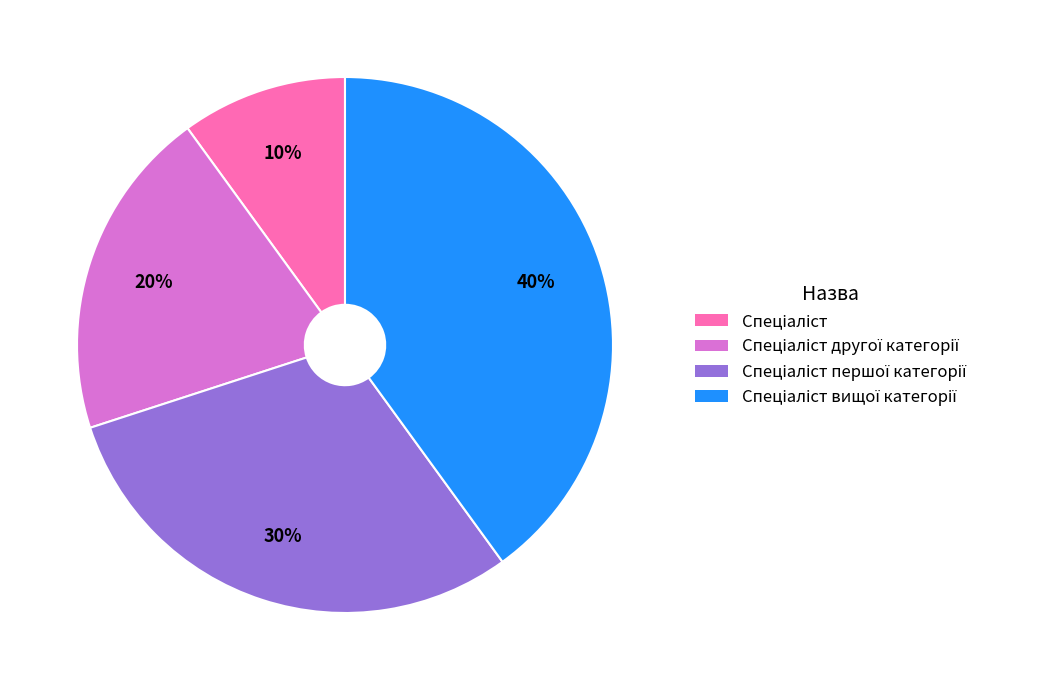

Does any single category account for the majority?

No